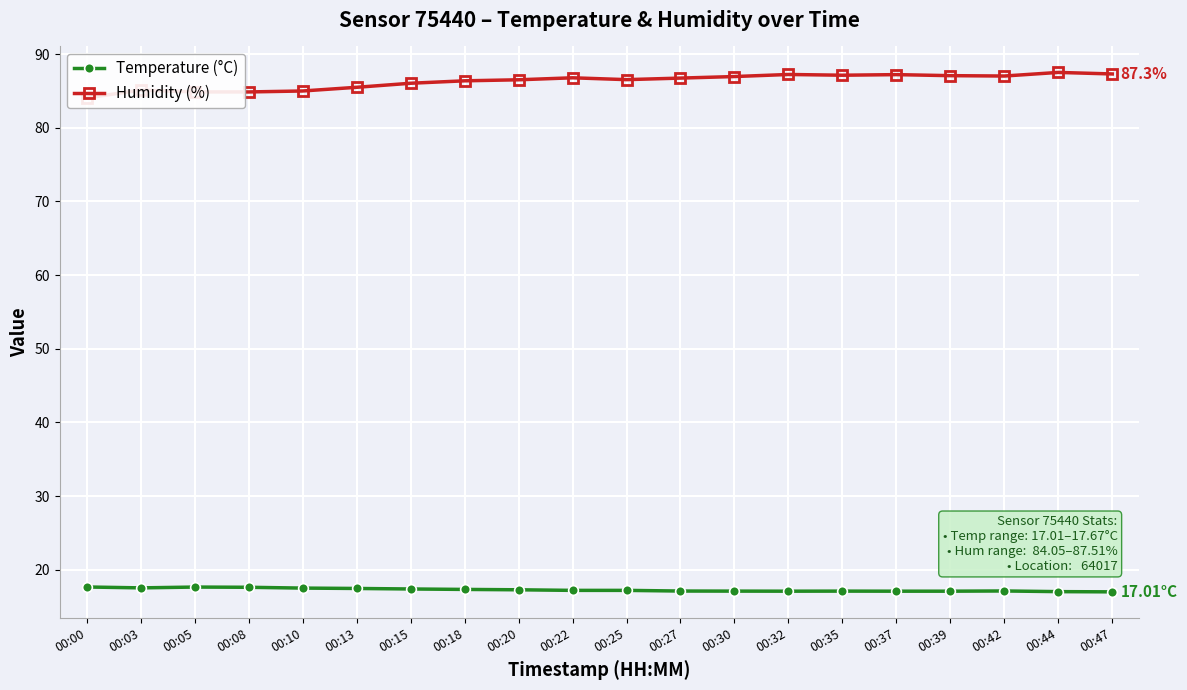

How many interior local peaks does the Temperature (°C) series have?

3